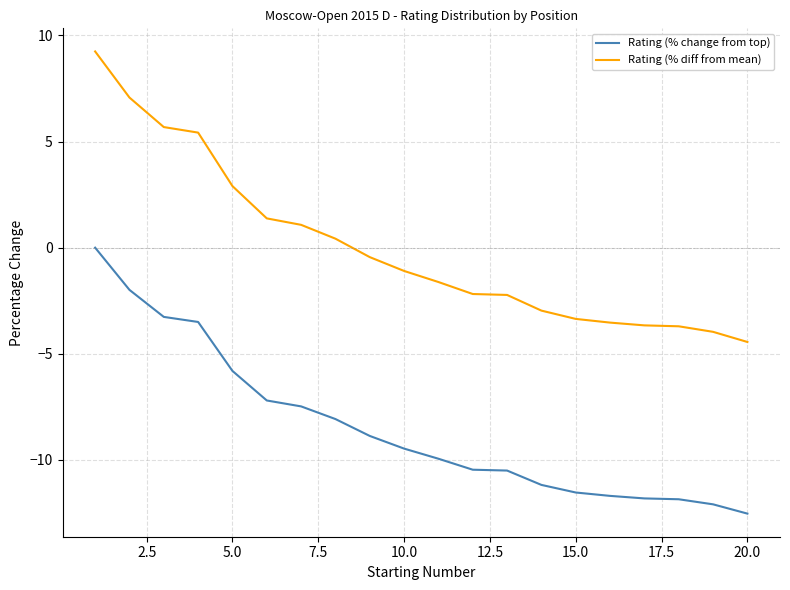

What is the difference between the maximum and minimum values in the Rating (% change from top) series?

12.5